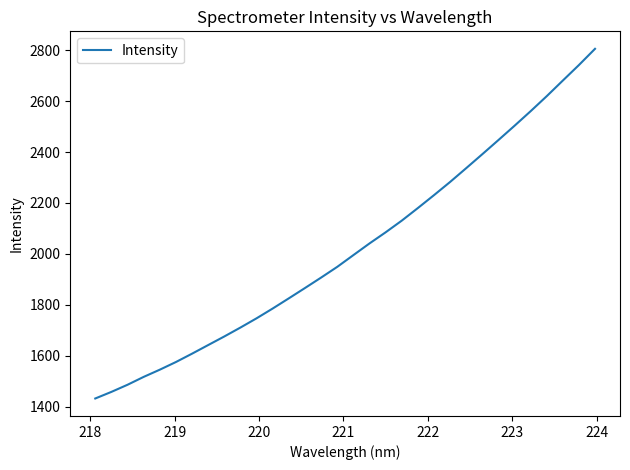

What is the greatest value displayed?

2804.8